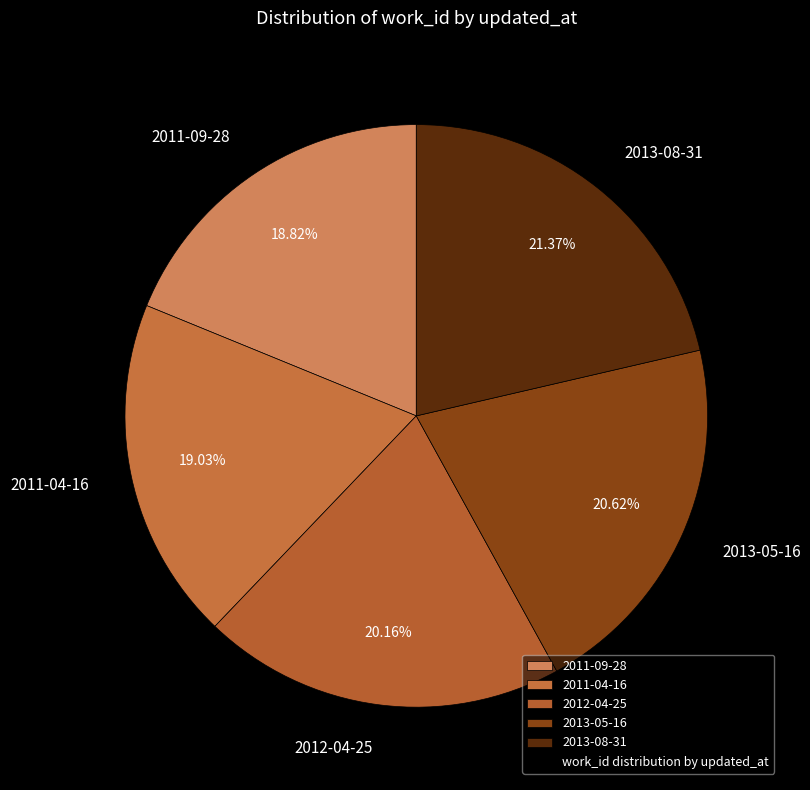

What is the ratio of the value at 2013-08-31 to the value at 2012-04-25?

1.1